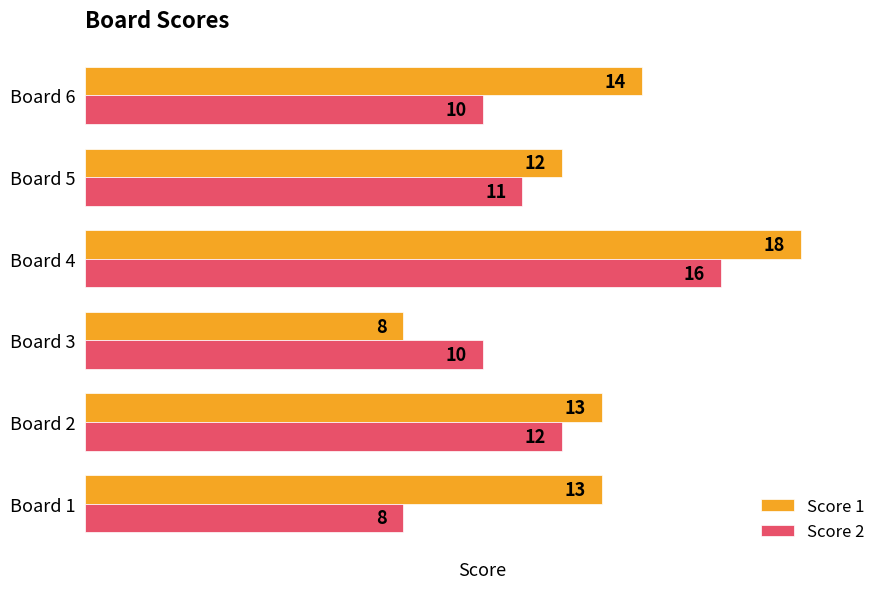

What is the maximum value for Score 2?

16